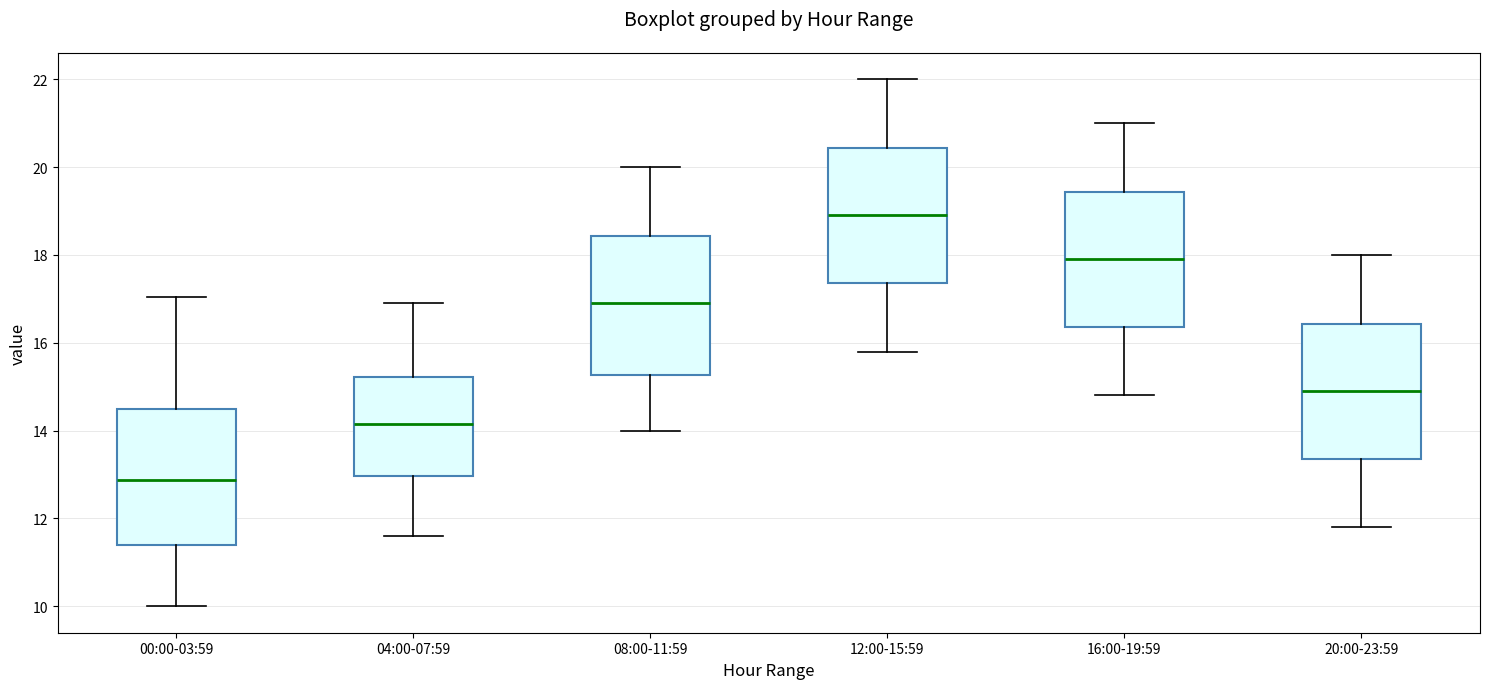

Reading left to right, transcribe this box plot: for each box, give where its median line is, the range the box spans, and where its two whiskers end, as read against the y-axis. The values are not printed on the chart, so give them approximately, as read against the axis.

00:00-03:59: median 12.8, box 11.4 to 14.6, whiskers 10.0 to 17.0
04:00-07:59: median 14.2, box 13.0 to 15.2, whiskers 11.6 to 17.0
08:00-11:59: median 17.0, box 15.2 to 18.4, whiskers 14.0 to 20.0
12:00-15:59: median 19.0, box 17.4 to 20.4, whiskers 15.8 to 22.0
16:00-19:59: median 18.0, box 16.4 to 19.4, whiskers 14.8 to 21.0
20:00-23:59: median 15.0, box 13.4 to 16.4, whiskers 11.8 to 18.0